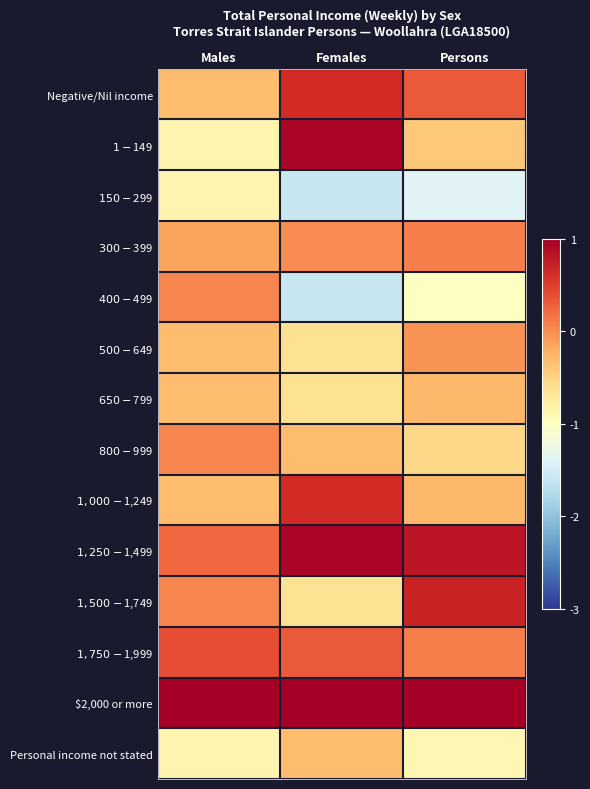

Reading left to right, extract all data points from this chart.

Negative/Nil income: Males=-0.3	Females=0.6	Persons=0.3
$1-$149: Males=-0.9	Females=0.9	Persons=-0.4
$150-$299: Males=-0.9	Females=-1.6	Persons=-1.4
$300-$399: Males=-0.1	Females=0.0	Persons=0.1
$400-$499: Males=0.0	Females=-1.6	Persons=-1.0
$500-$649: Males=-0.3	Females=-0.6	Persons=-0.0
$650-$799: Males=-0.3	Females=-0.6	Persons=-0.3
$800-$999: Males=0.0	Females=-0.3	Persons=-0.5
$1,000-$1,249: Males=-0.3	Females=0.6	Persons=-0.3
$1,250-$1,499: Males=0.2	Females=0.9	Persons=0.8
$1,500-$1,749: Males=0.0	Females=-0.6	Persons=0.7
$1,750-$1,999: Males=0.4	Females=0.3	Persons=0.1
$2,000 or more: Males=3.3	Females=2.2	Persons=2.9
Personal income not stated: Males=-0.9	Females=-0.3	Persons=-0.9